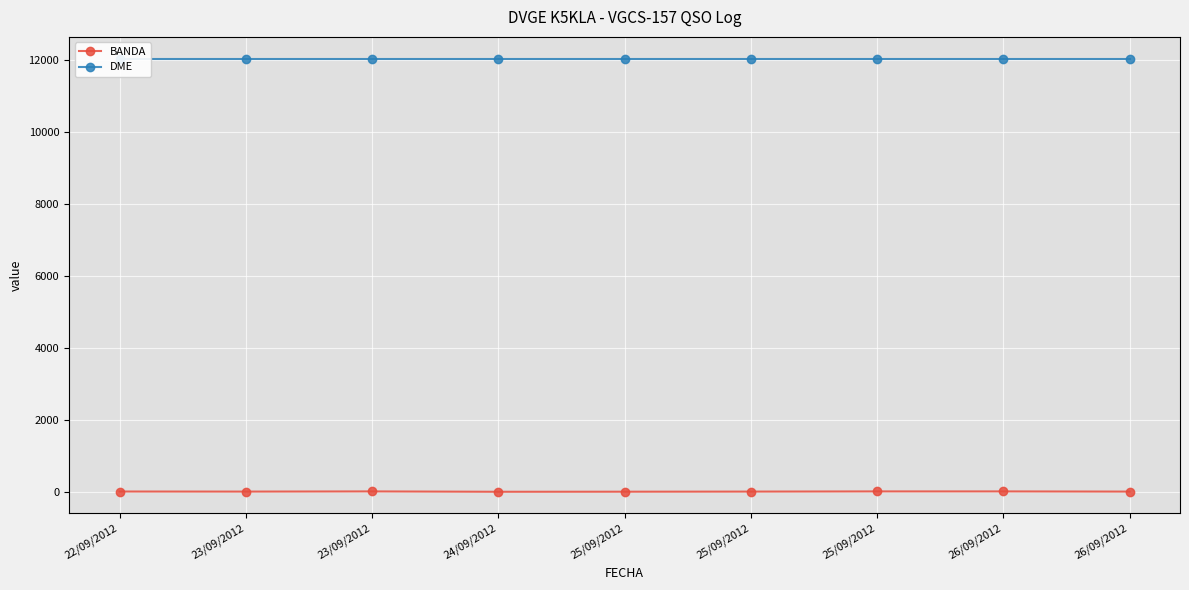

What is the spread (max minus min) of values at 25/09/2012?

12028